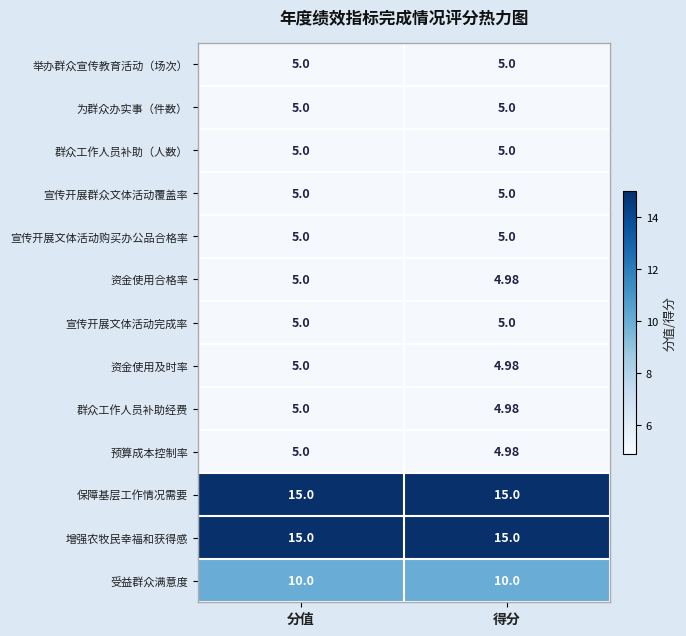

At which category is the sum across all series the highest?

分值